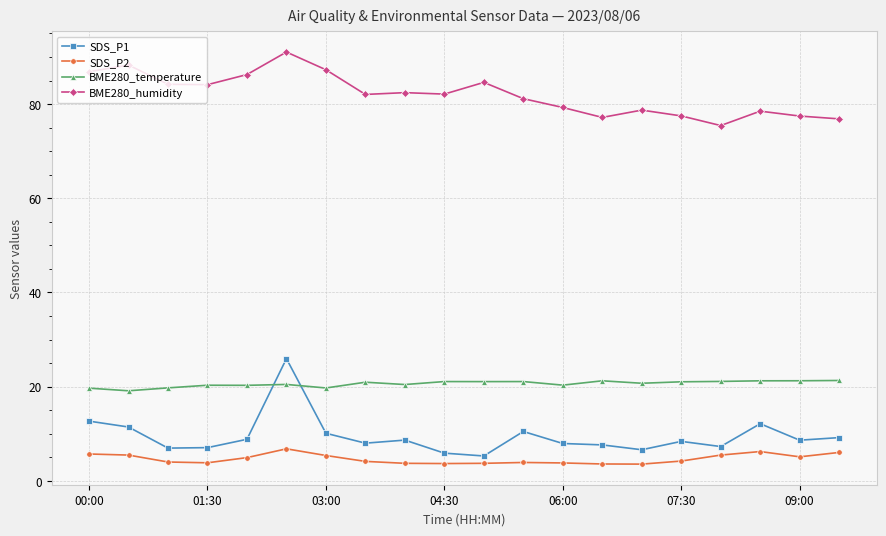

What is the lowest value of the BME280_temperature series?

19.1